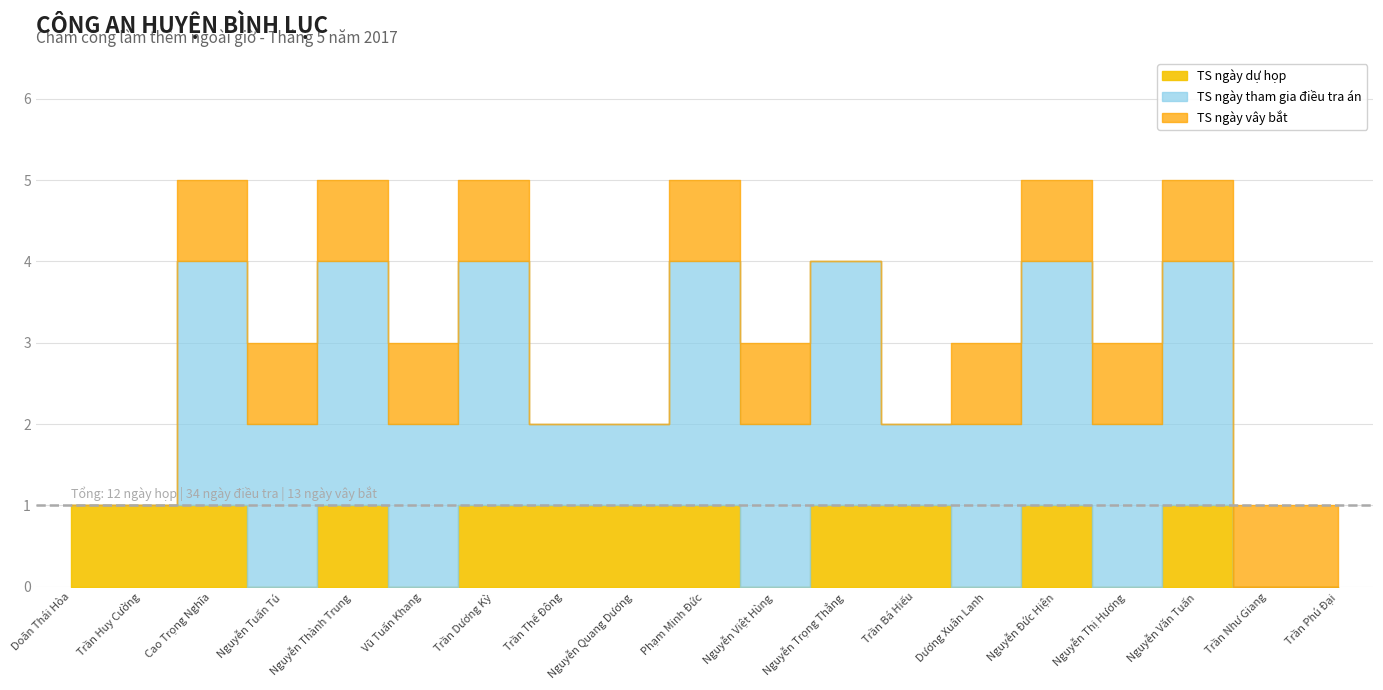

Which series changed the most between Trần Huy Cường and Nguyễn Tuấn Tú?

TS ngày tham gia điều tra án